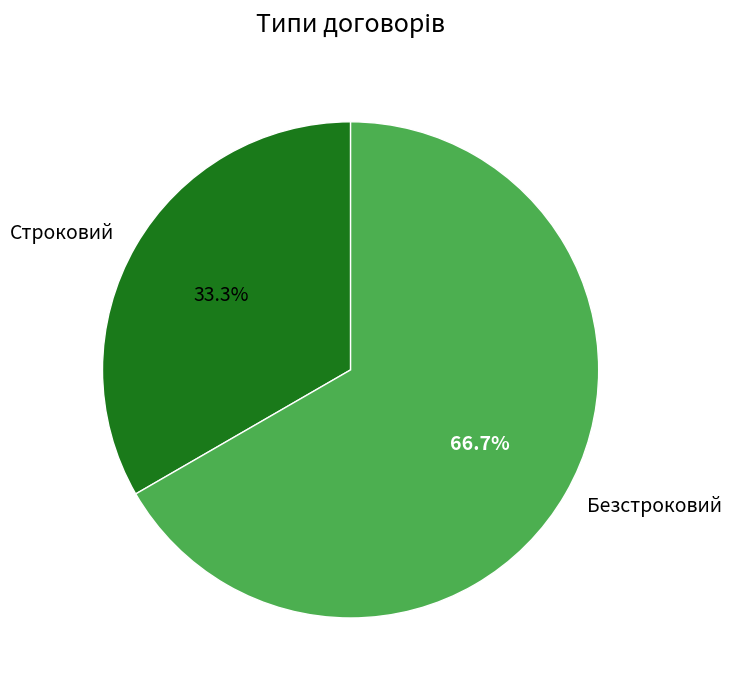

Count the number of slices in the pie.

2